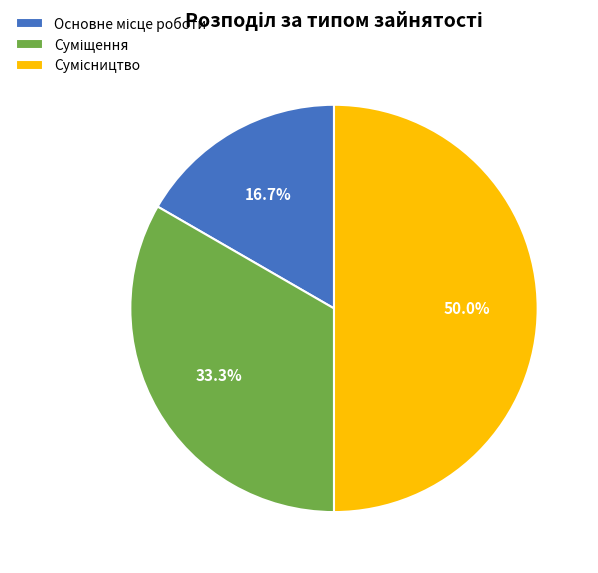

Is it true that Основне місце роботи is 17% of the pie?

True